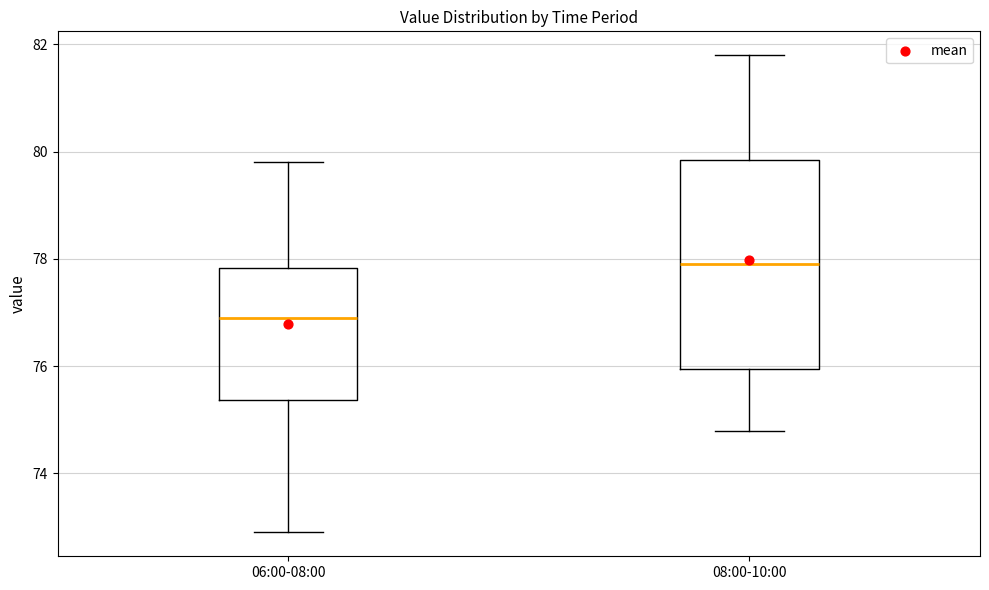

Reading left to right, transcribe this box plot: for each box, give where its median line is, the range the box spans, and where its two whiskers end, as read against the y-axis. The values are not printed on the chart, so give them approximately, as read against the axis.

06:00-08:00: median 77.0, box 75.4 to 77.8, whiskers 73.0 to 79.8
08:00-10:00: median 78.0, box 76.0 to 79.8, whiskers 74.8 to 81.8